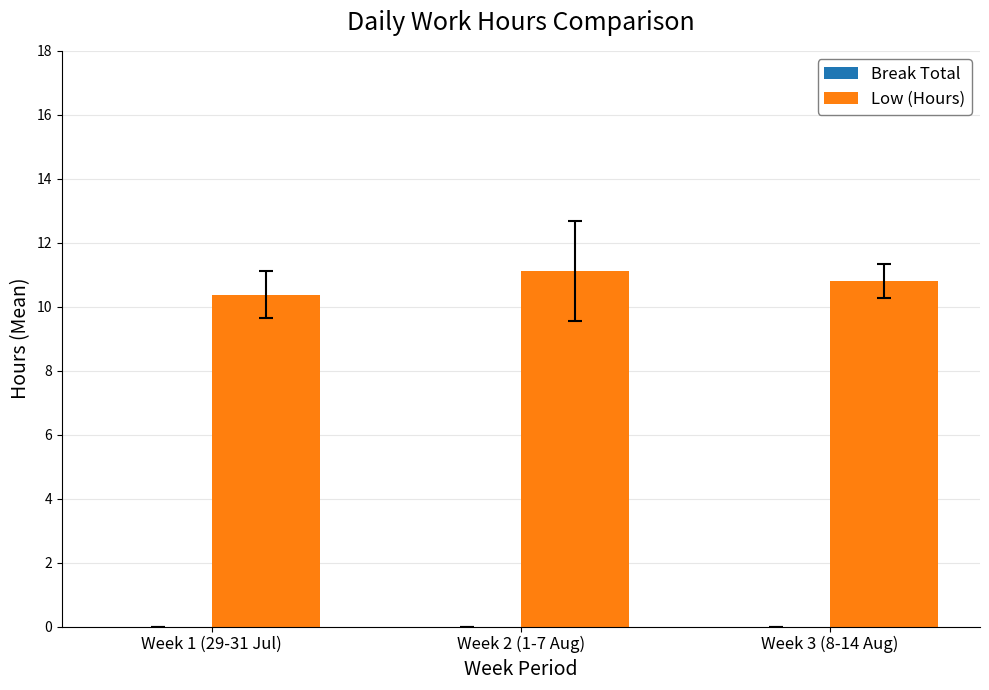

What position from the right is Week 2 (1-7 Aug)?

2